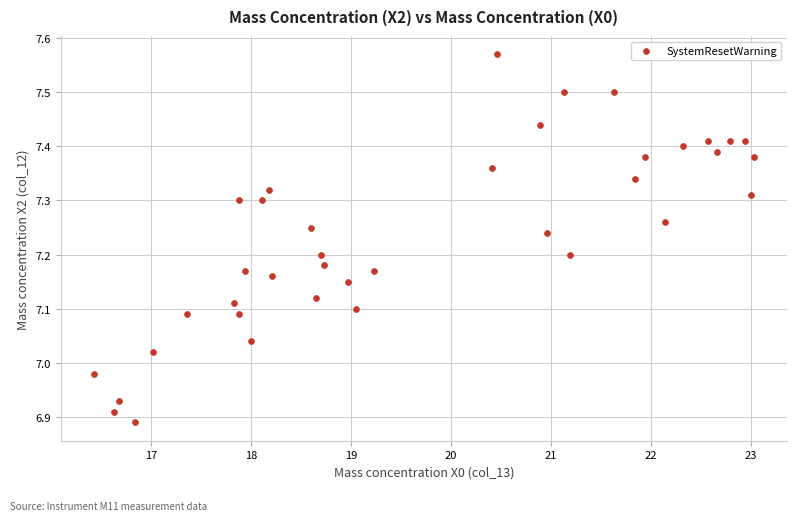

What is the range of X values (max minus min)?

6.6